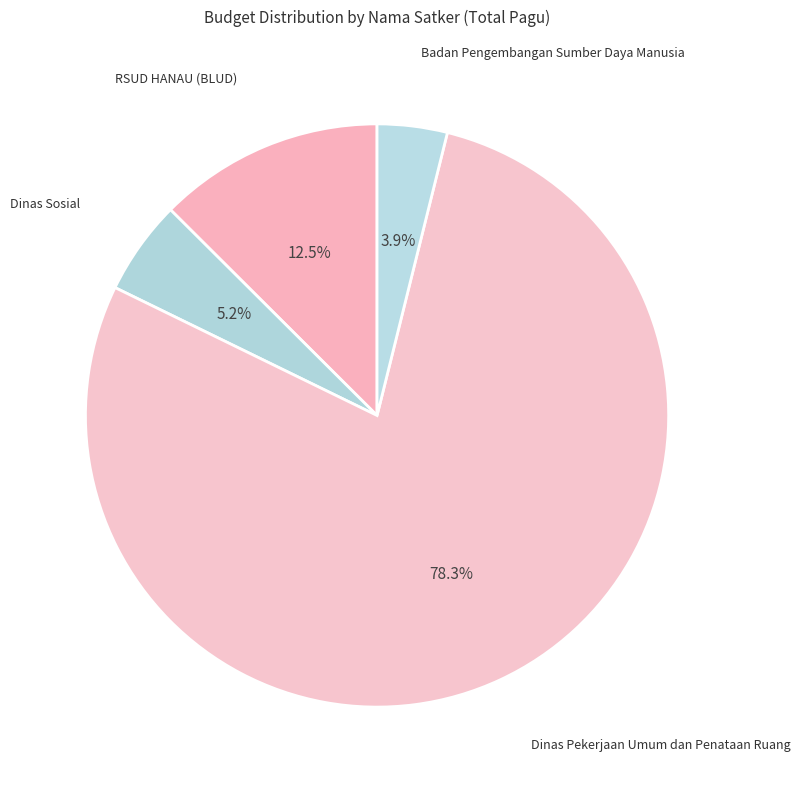

How many segments does this pie chart have?

4